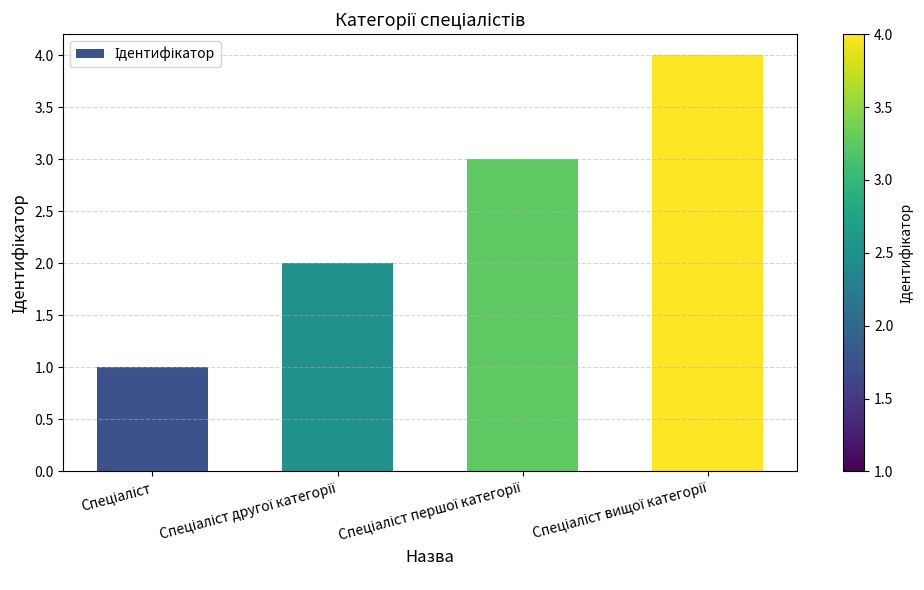

What is the difference between the maximum and minimum values?

3